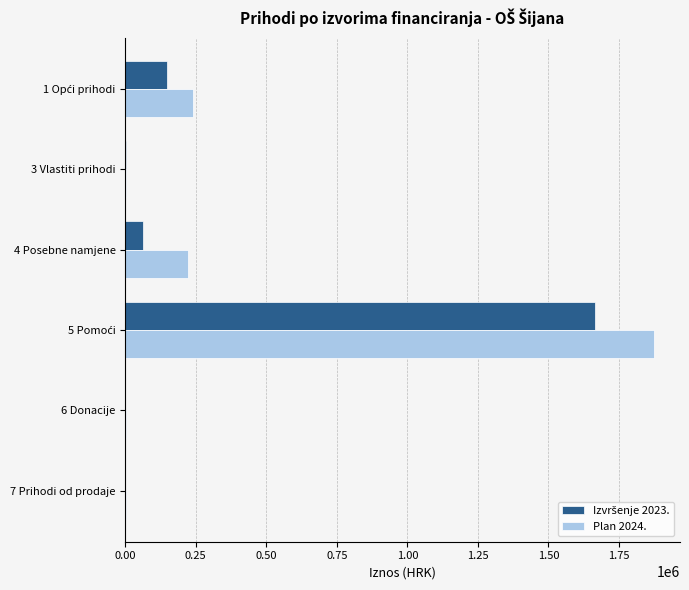

What is the sum of all Plan 2024. values?

2342738.0